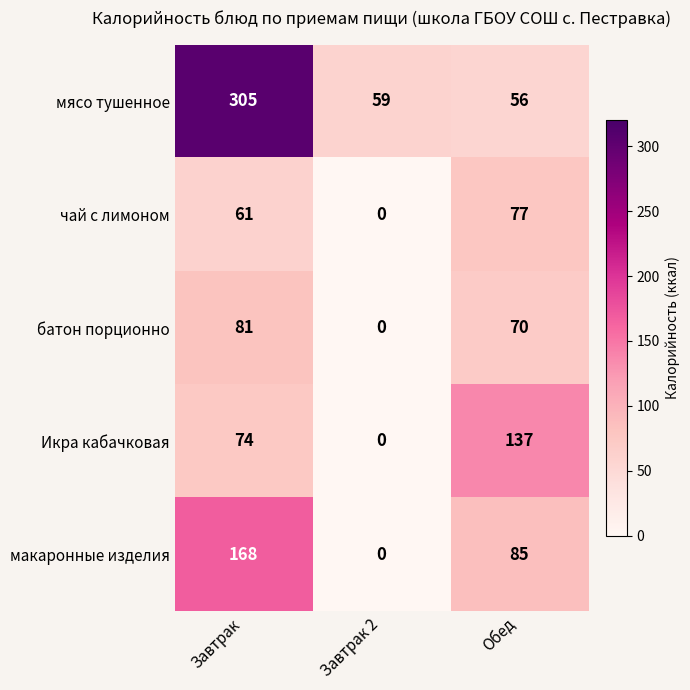

How many categories are shown in the chart?

3